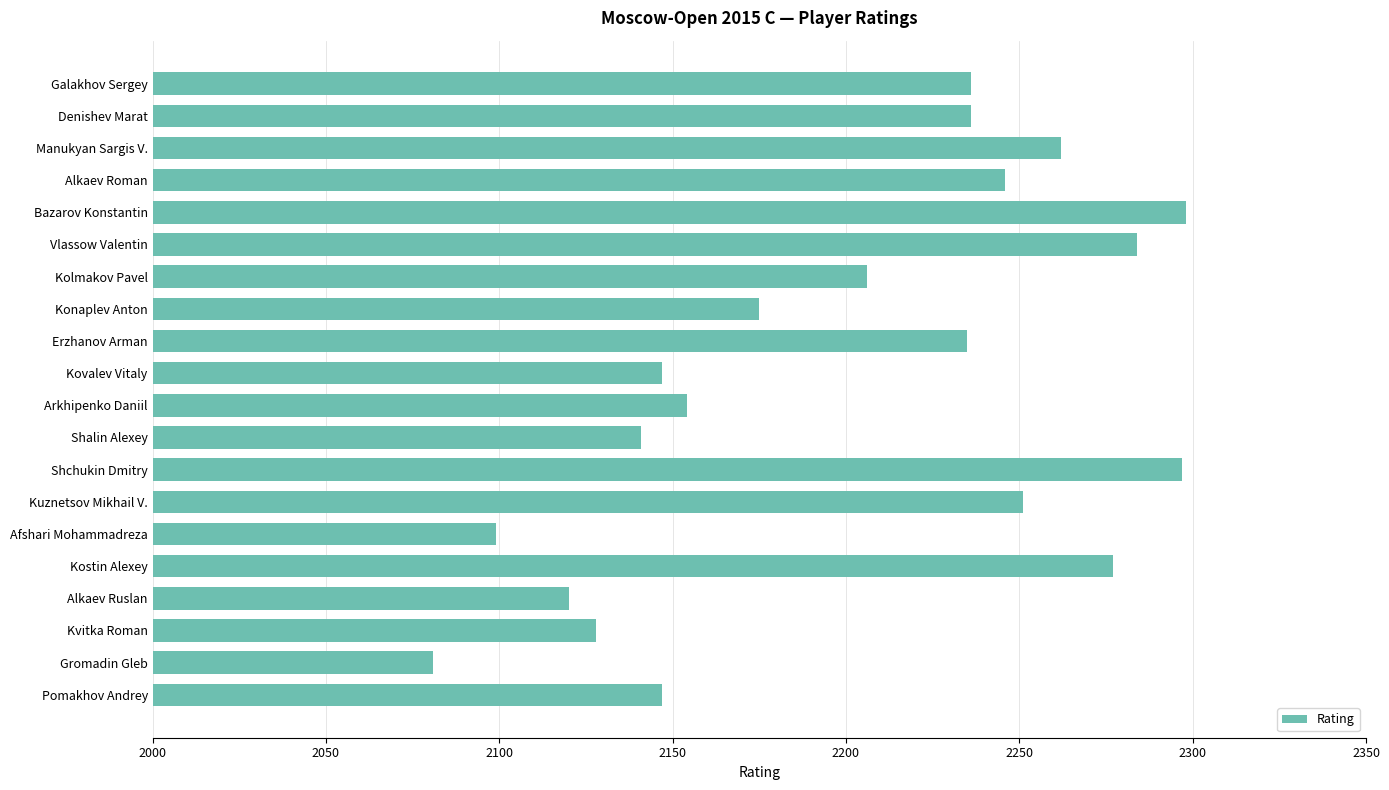

What is the value of the 6th bar from the top?

2284